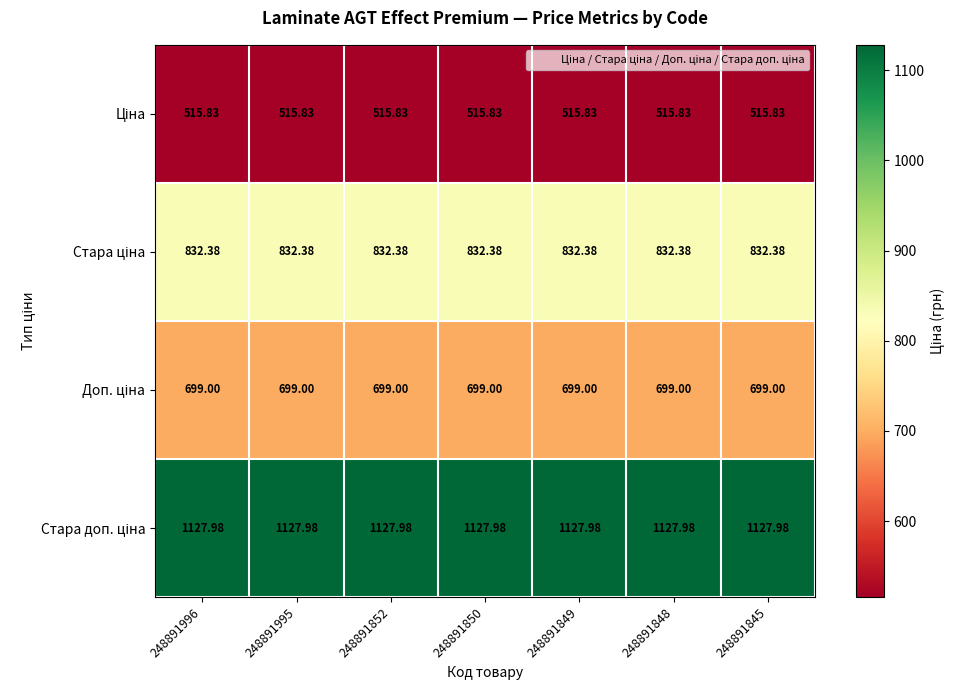

How many categories are shown in the chart?

7